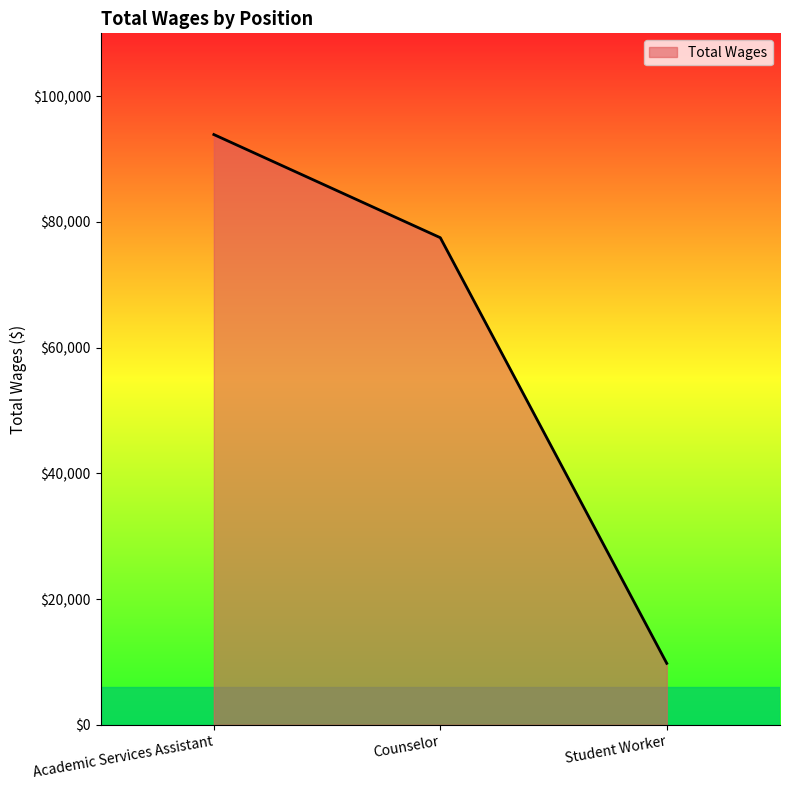

Does the chart have visible grid lines?

No